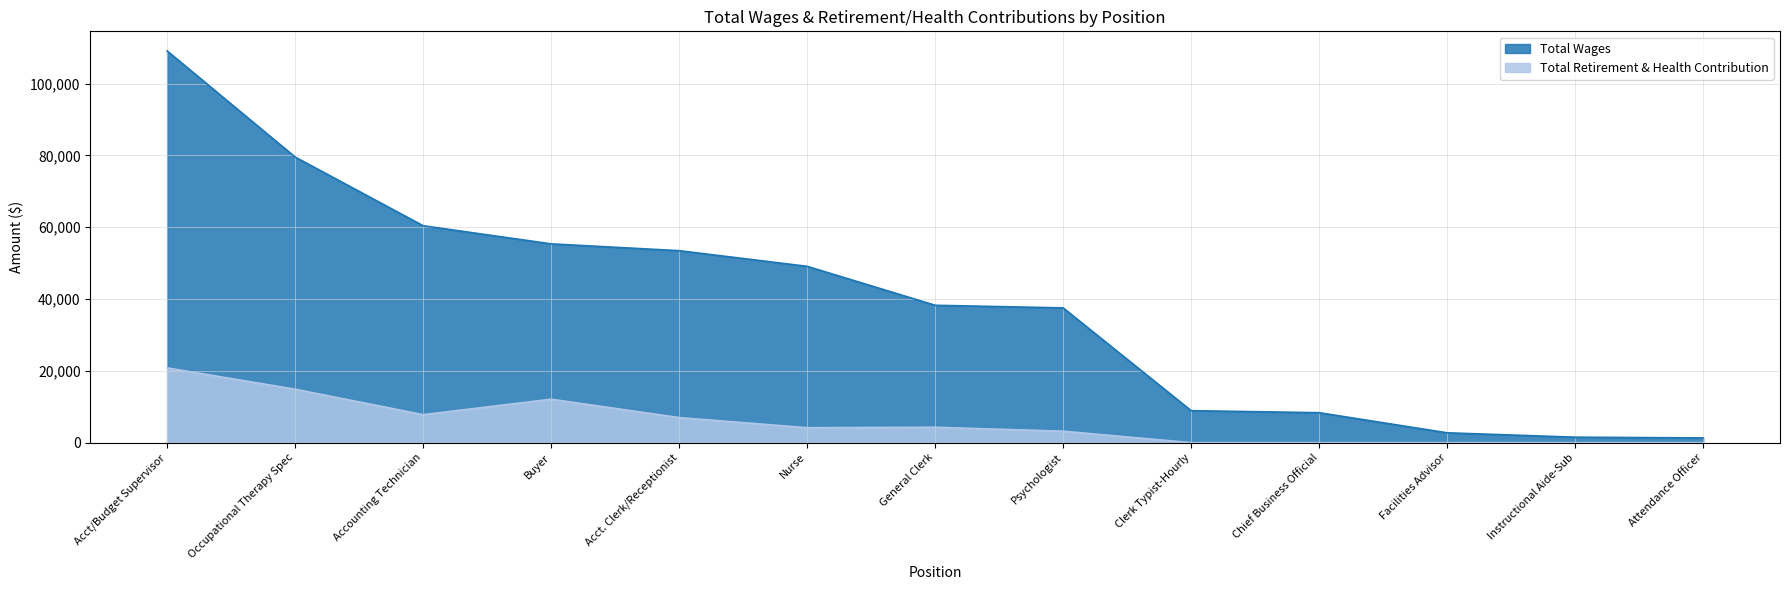

True or false: Total Retirement & Health Contribution has more than 1 interior local peaks.

True